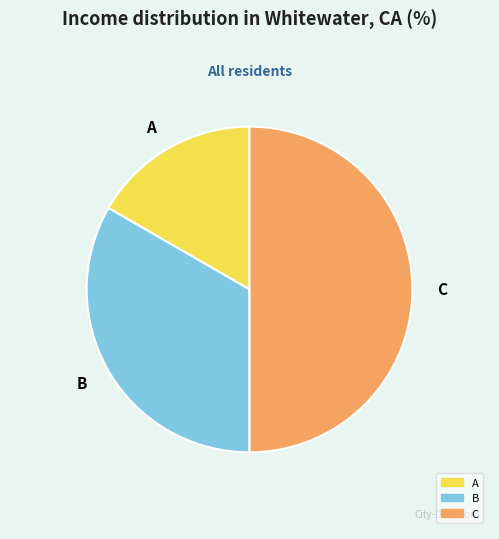

Is the sum of B and C greater than half?

Yes